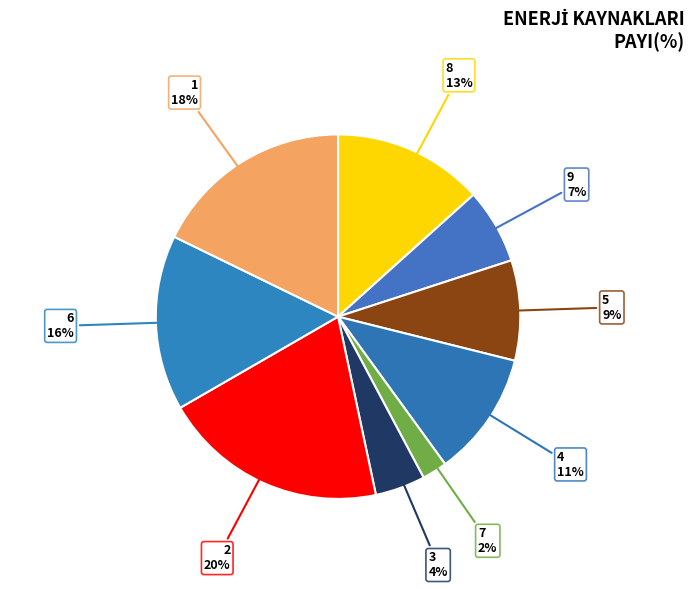

True or false: 1 accounts for 33% of the total.

False